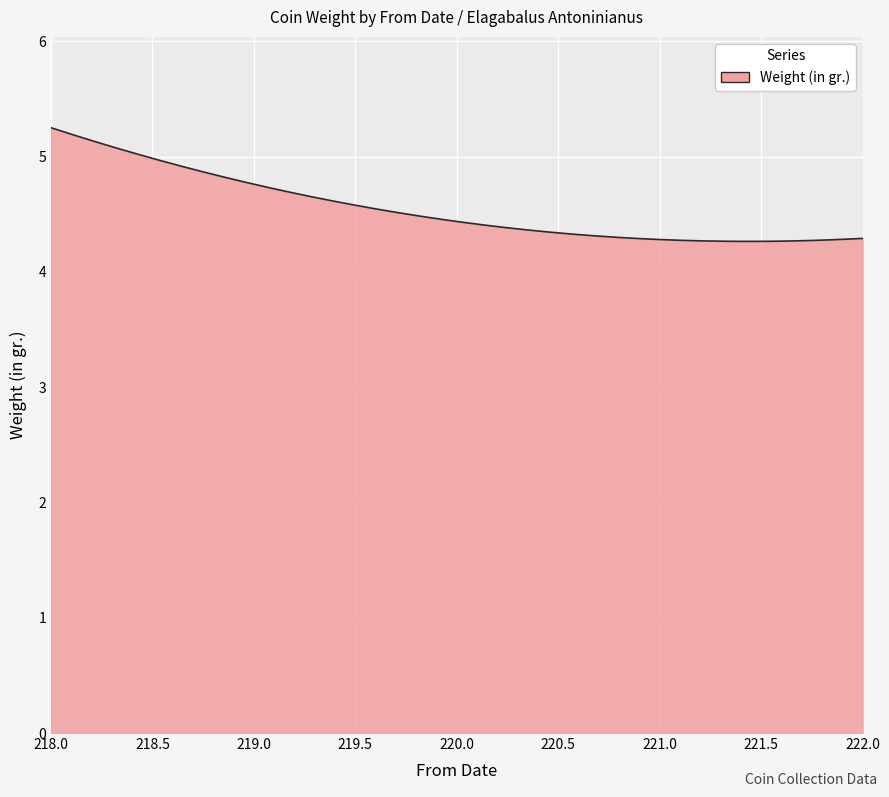

What is the difference between the maximum and minimum values?

1.0